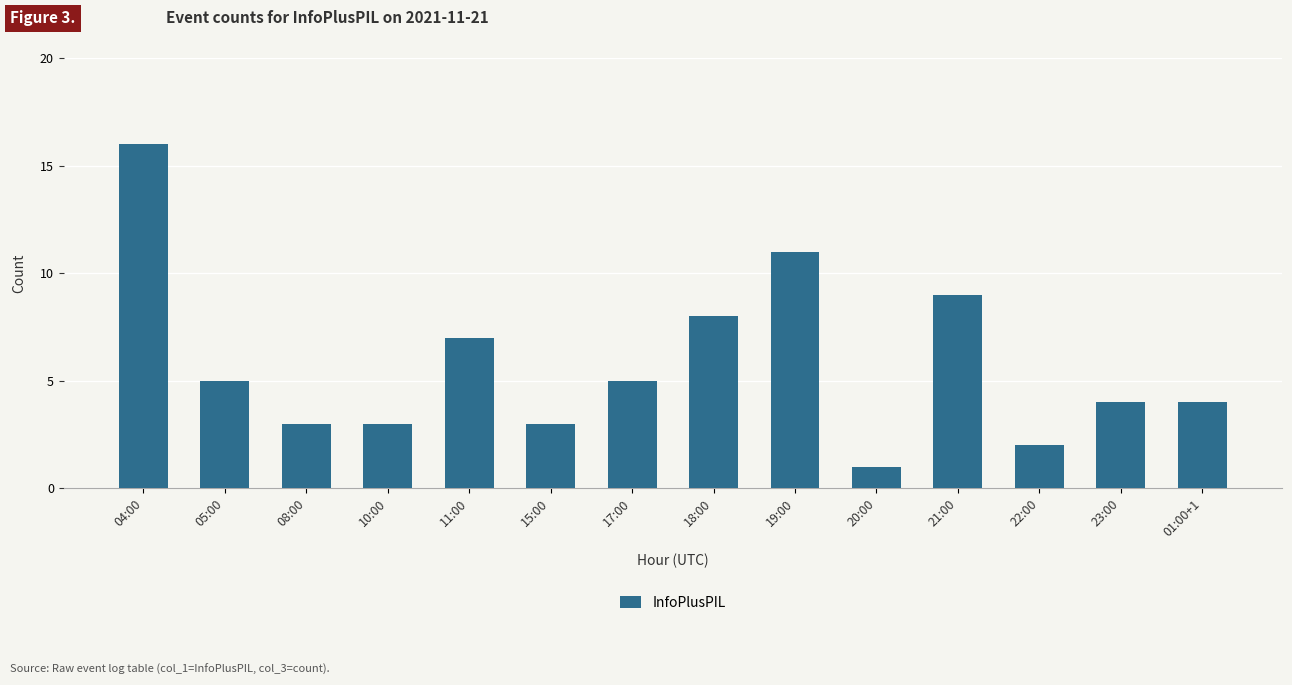

What position from the left is 22:00?

12